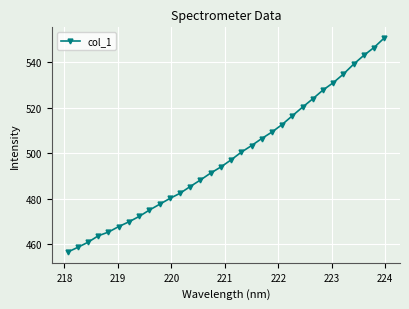

What is the value of the 14th point from the left?

488.2